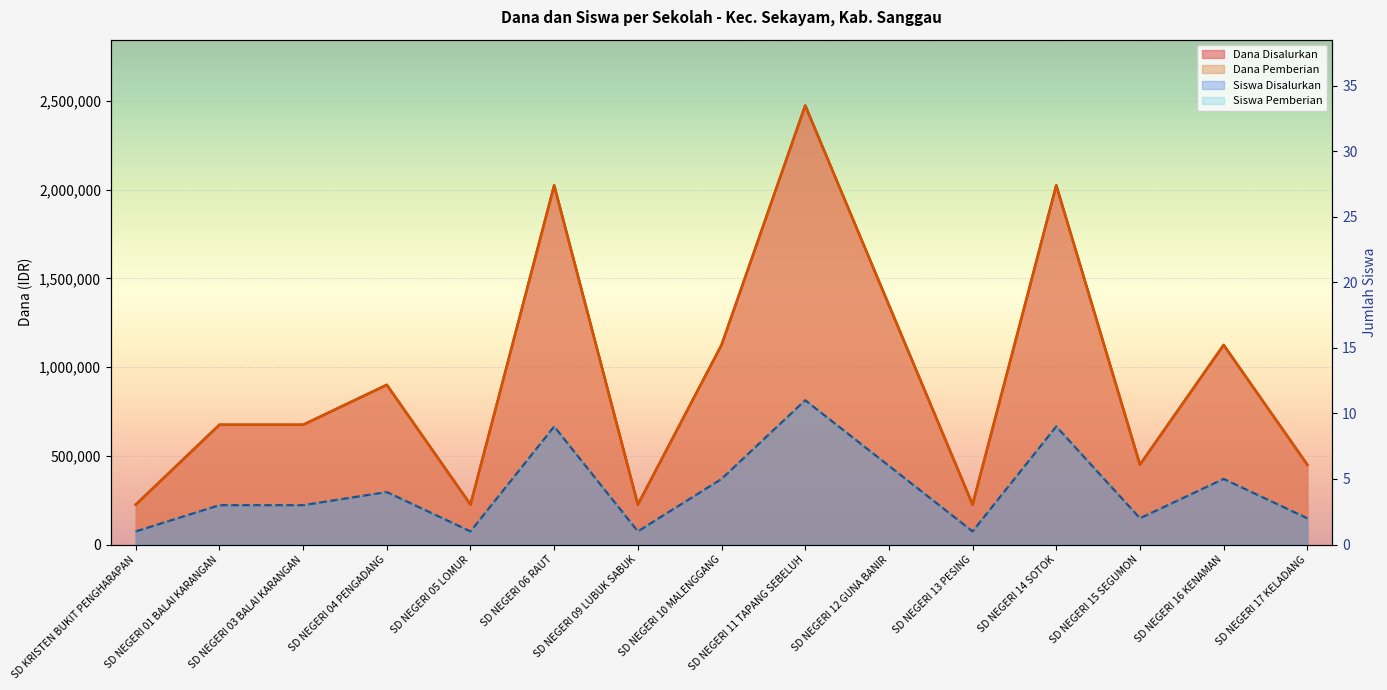

Reading left to right, what are all the values shown in this chart?

Dana Disalurkan: SD KRISTEN BUKIT PENGHARAPAN=225000	SD NEGERI 01 BALAI KARANGAN=675000	SD NEGERI 03 BALAI KARANGAN=675000	SD NEGERI 04 PENGADANG=900000	SD NEGERI 05 LOMUR=225000	SD NEGERI 06 RAUT=2025000	SD NEGERI 09 LUBUK SABUK=225000	SD NEGERI 10 MALENGGANG=1125000	SD NEGERI 11 TAPANG SEBELUH=2475000	SD NEGERI 12 GUNA BANIR=1350000	SD NEGERI 13 PESING=225000	SD NEGERI 14 SOTOK=2025000	SD NEGERI 15 SEGUMON=450000	SD NEGERI 16 KENAMAN=1125000	SD NEGERI 17 KELADANG=450000
Dana Pemberian: SD KRISTEN BUKIT PENGHARAPAN=225000	SD NEGERI 01 BALAI KARANGAN=675000	SD NEGERI 03 BALAI KARANGAN=675000	SD NEGERI 04 PENGADANG=900000	SD NEGERI 05 LOMUR=225000	SD NEGERI 06 RAUT=2025000	SD NEGERI 09 LUBUK SABUK=225000	SD NEGERI 10 MALENGGANG=1125000	SD NEGERI 11 TAPANG SEBELUH=2475000	SD NEGERI 12 GUNA BANIR=1350000	SD NEGERI 13 PESING=225000	SD NEGERI 14 SOTOK=2025000	SD NEGERI 15 SEGUMON=450000	SD NEGERI 16 KENAMAN=1125000	SD NEGERI 17 KELADANG=450000
Siswa Disalurkan: SD KRISTEN BUKIT PENGHARAPAN=1	SD NEGERI 01 BALAI KARANGAN=3	SD NEGERI 03 BALAI KARANGAN=3	SD NEGERI 04 PENGADANG=4	SD NEGERI 05 LOMUR=1	SD NEGERI 06 RAUT=9	SD NEGERI 09 LUBUK SABUK=1	SD NEGERI 10 MALENGGANG=5	SD NEGERI 11 TAPANG SEBELUH=11	SD NEGERI 12 GUNA BANIR=6	SD NEGERI 13 PESING=1	SD NEGERI 14 SOTOK=9	SD NEGERI 15 SEGUMON=2	SD NEGERI 16 KENAMAN=5	SD NEGERI 17 KELADANG=2
Siswa Pemberian: SD KRISTEN BUKIT PENGHARAPAN=1	SD NEGERI 01 BALAI KARANGAN=3	SD NEGERI 03 BALAI KARANGAN=3	SD NEGERI 04 PENGADANG=4	SD NEGERI 05 LOMUR=1	SD NEGERI 06 RAUT=9	SD NEGERI 09 LUBUK SABUK=1	SD NEGERI 10 MALENGGANG=5	SD NEGERI 11 TAPANG SEBELUH=11	SD NEGERI 12 GUNA BANIR=6	SD NEGERI 13 PESING=1	SD NEGERI 14 SOTOK=9	SD NEGERI 15 SEGUMON=2	SD NEGERI 16 KENAMAN=5	SD NEGERI 17 KELADANG=2